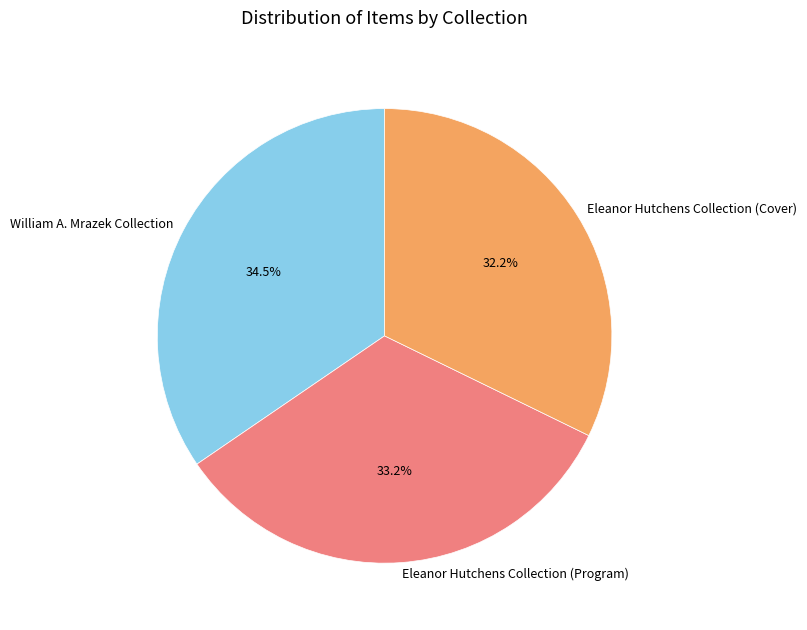

Which category has the biggest portion of the pie?

William A. Mrazek Collection